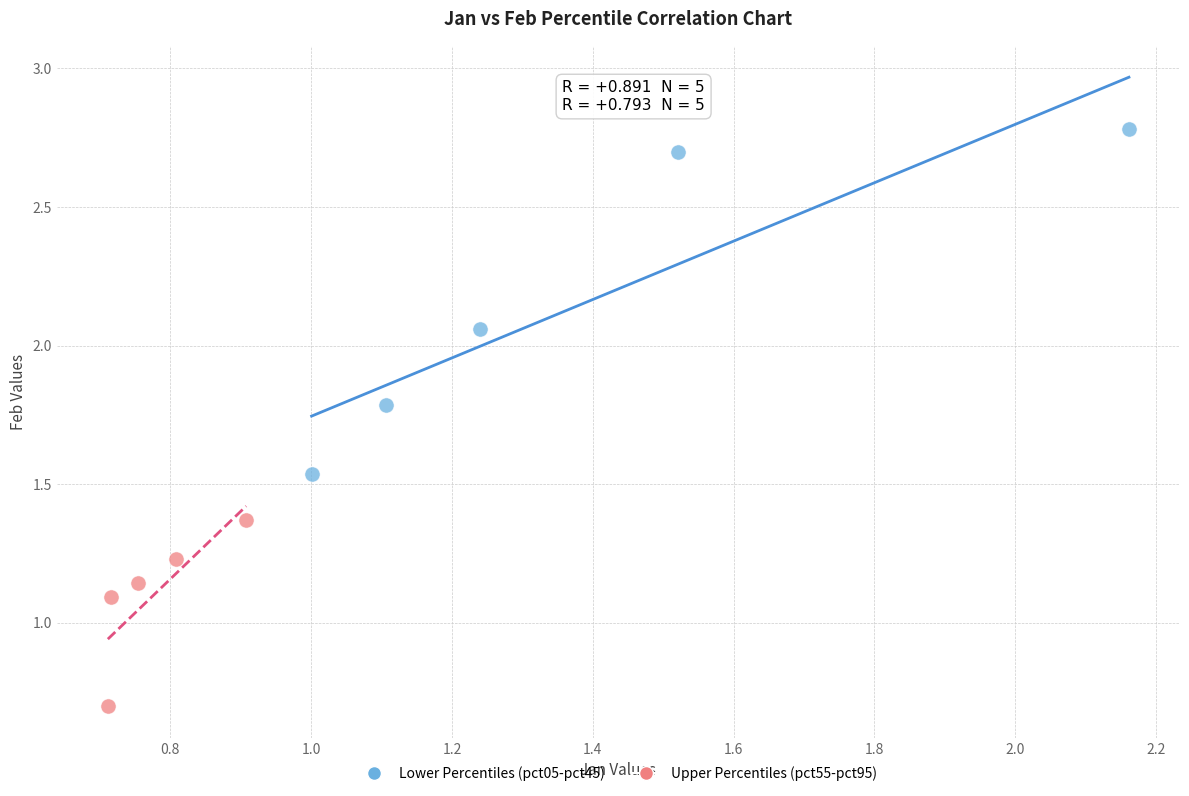

What are all the series names shown in the legend?

Lower Percentiles (pct05-pct45), Upper Percentiles (pct55-pct95)